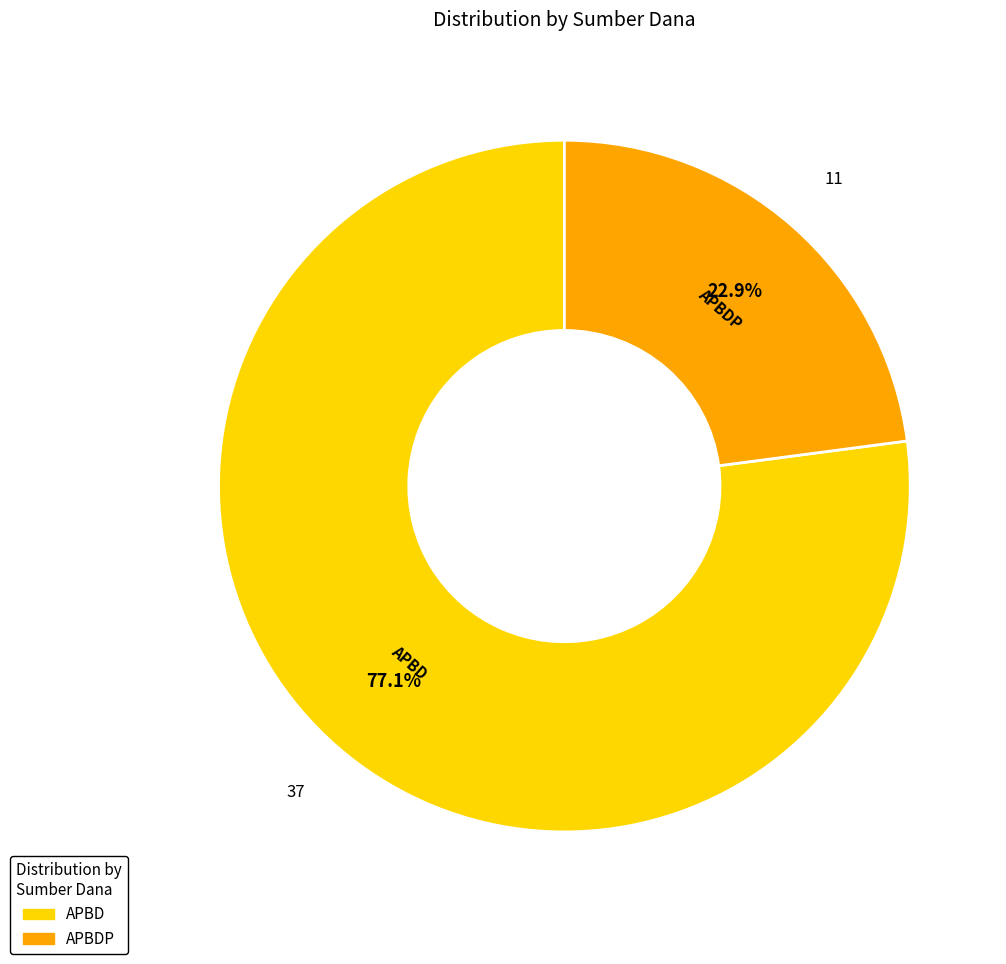

To the nearest percent, what is the average slice percentage?

50%